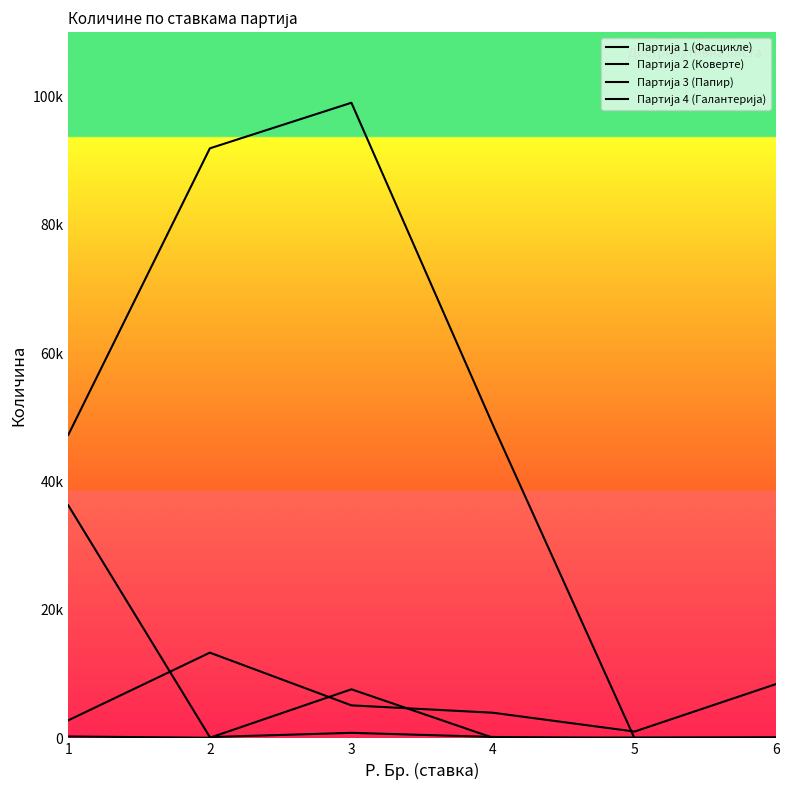

At which category is the sum across all series the highest?

3